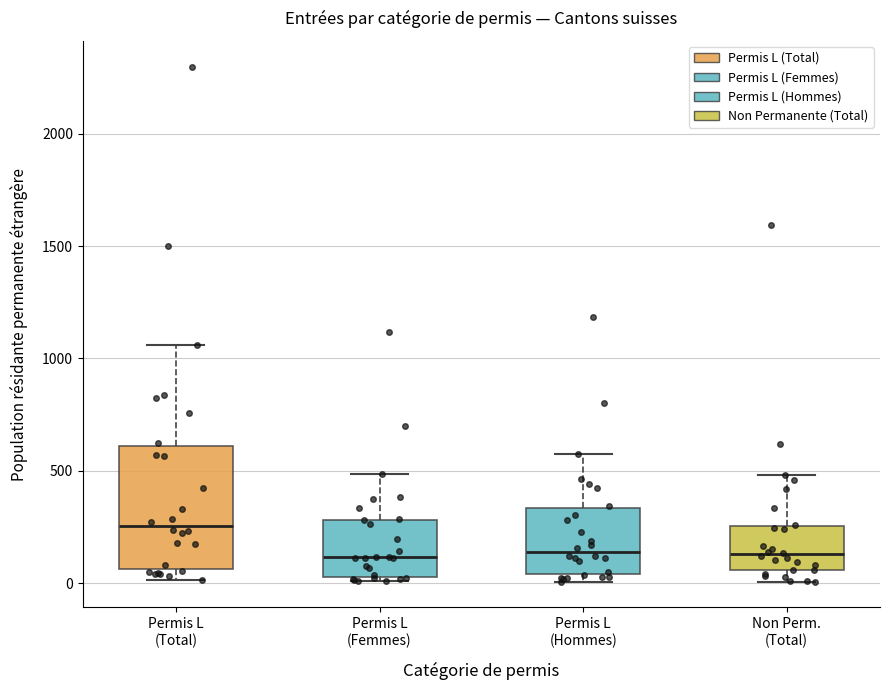

Reading left to right, transcribe this box plot: for each box, give where its median line is, the range the box spans, and where its two whiskers end, as read against the y-axis. The values are not printed on the chart, so give them approximately, as read against the axis.

Permis L (Total): median 250, box 50 to 600, whiskers 0 to 1050
Permis L (Femmes): median 100, box 50 to 300, whiskers 0 to 500
Permis L (Hommes): median 150, box 50 to 350, whiskers 0 to 550
Non Perm. (Total): median 150, box 50 to 250, whiskers 0 to 500